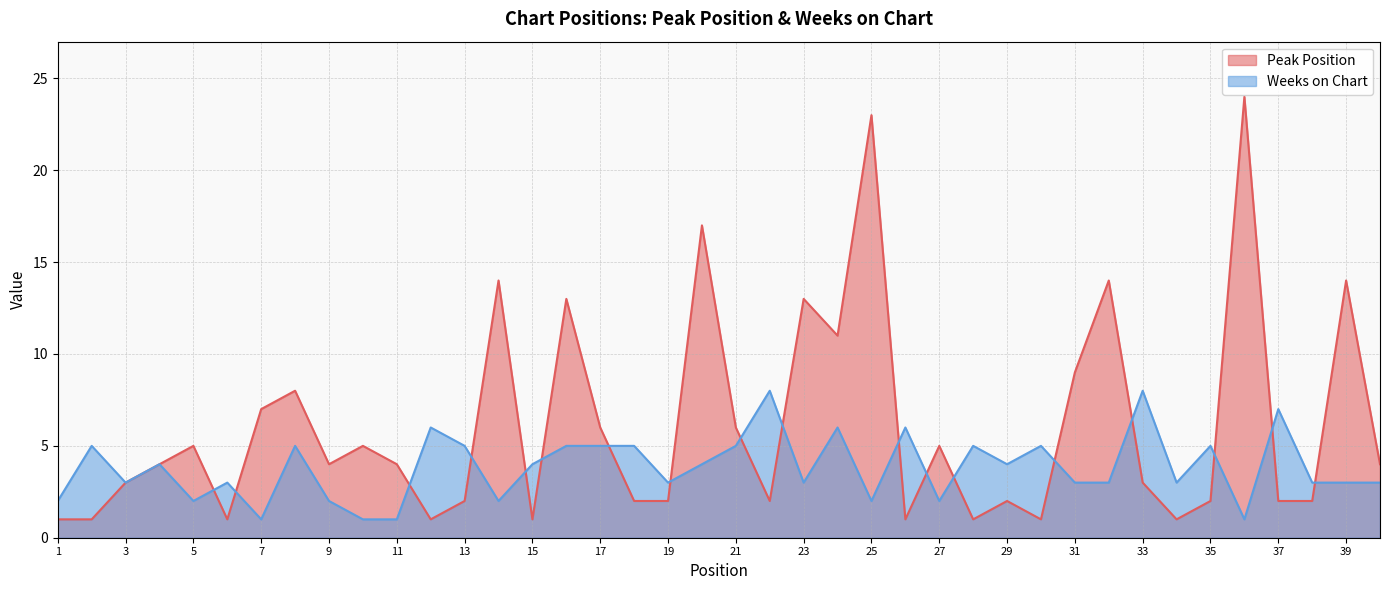

List the series in order of their overall mean, lowest first.

Weeks on Chart, Peak Position